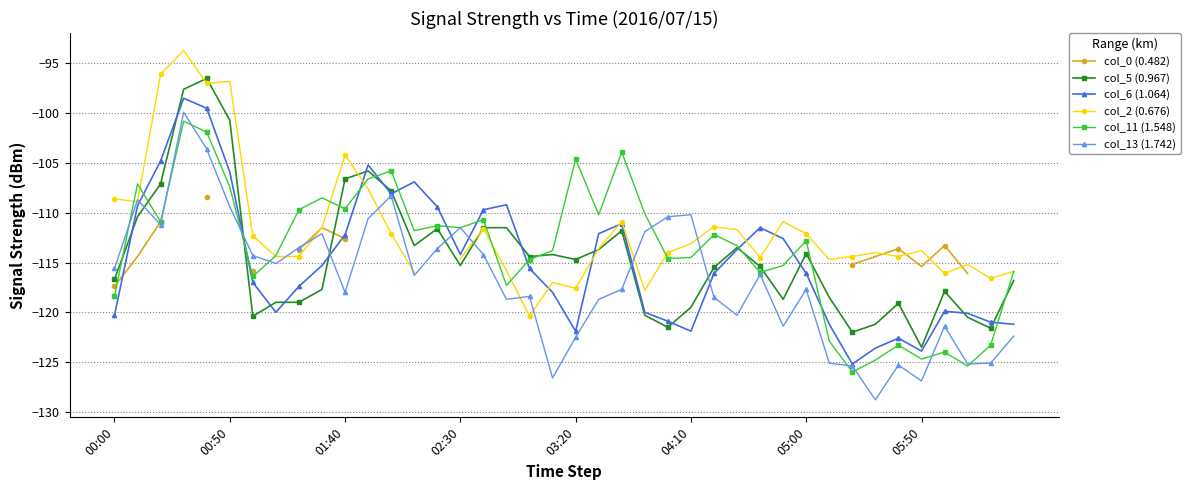

True or false: col_5 (0.967) has more than 2 points higher than both neighbors.

True